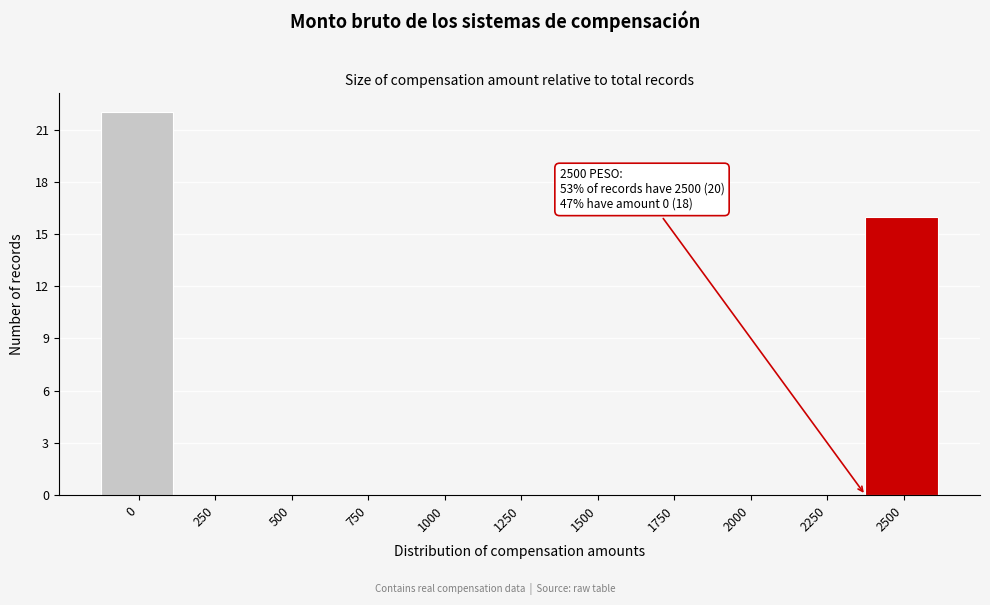

Reading right to left, list all the values displayed in this chart.

2500=16	2250=0	2000=0	1750=0	1500=0	1250=0	1000=0	750=0	500=0	250=0	0=22